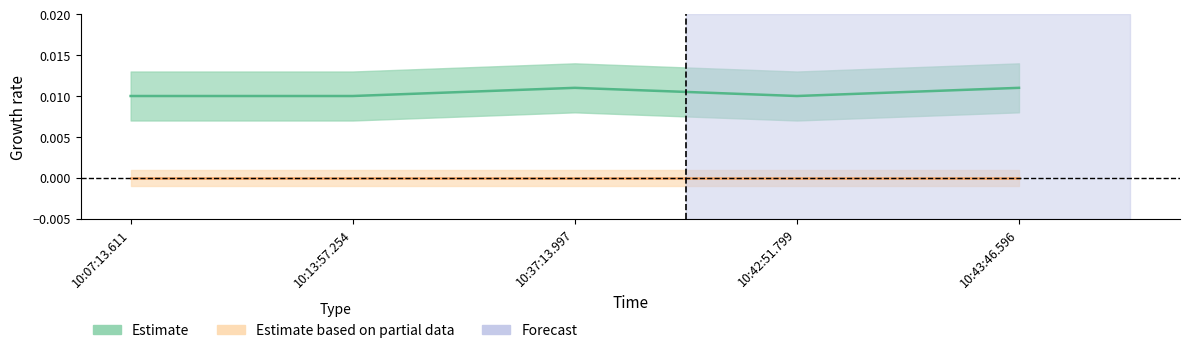

How many points are higher than both their immediate neighbors (excluding endpoints)?

1